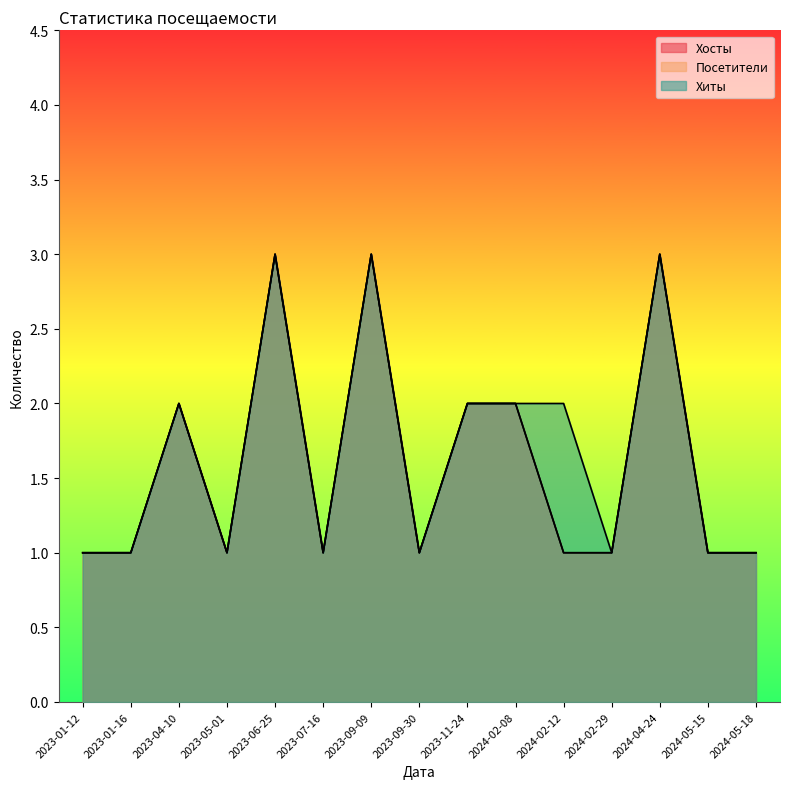

What is the smallest value displayed?

1